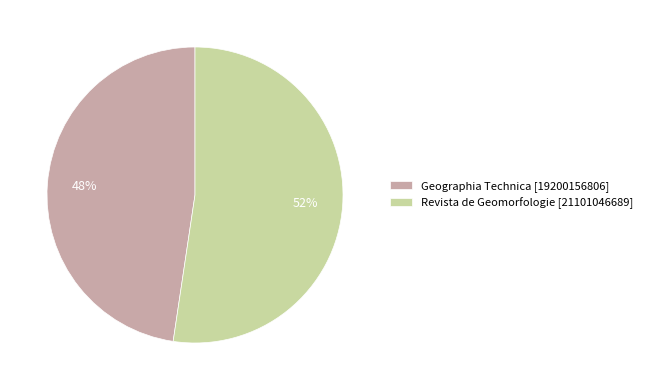

What is the ratio of the value at Geographia Technica [19200156806] to the value at Revista de Geomorfologie [21101046689]?

0.9